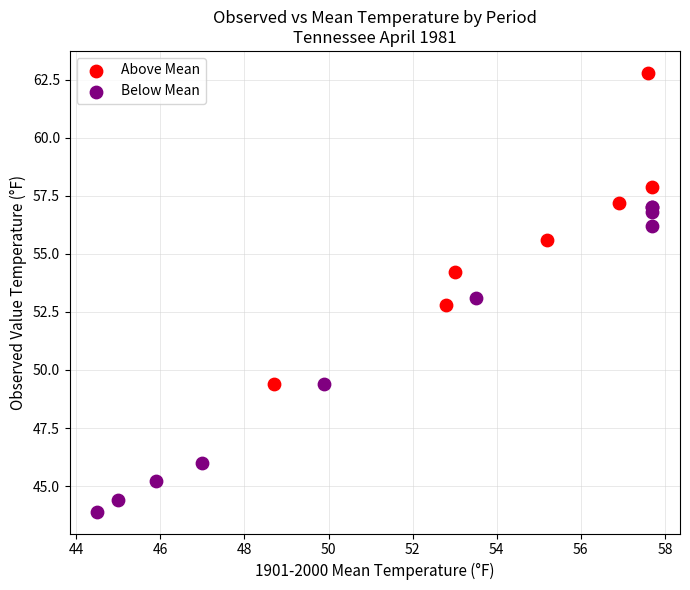

Which series reaches the maximum Y coordinate?

Above Mean